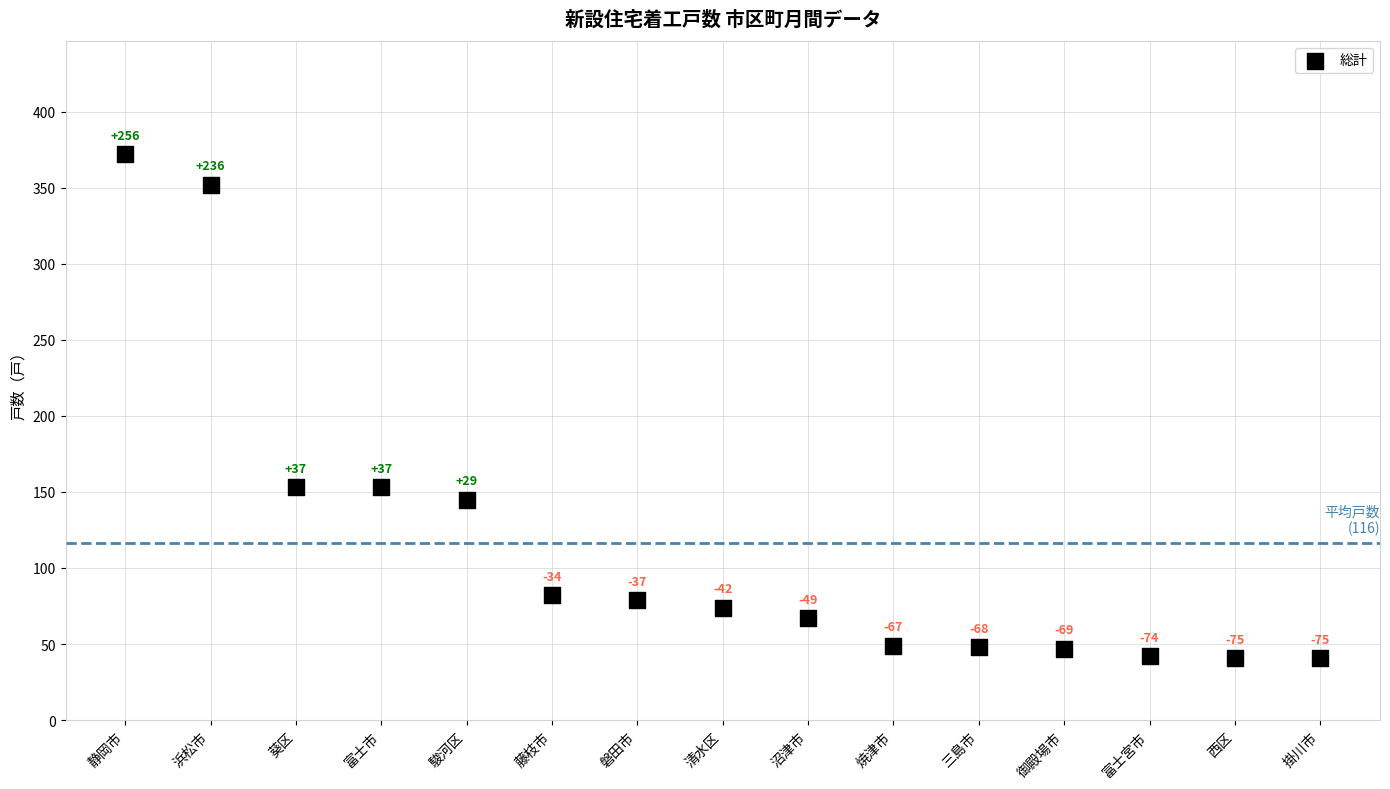

What is the range of Y values (max minus min)?

331